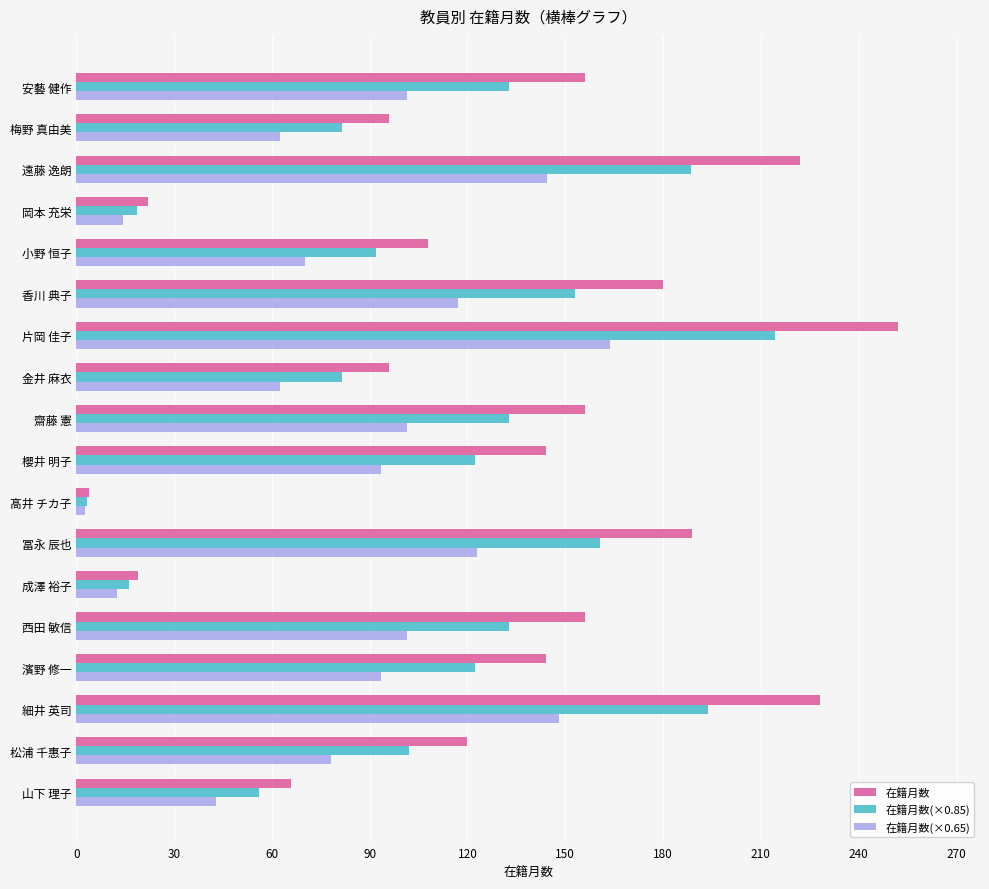

Rank the series at 梅野 真由美 from lowest to highest value.

在籍月数(×0.65), 在籍月数(×0.85), 在籍月数